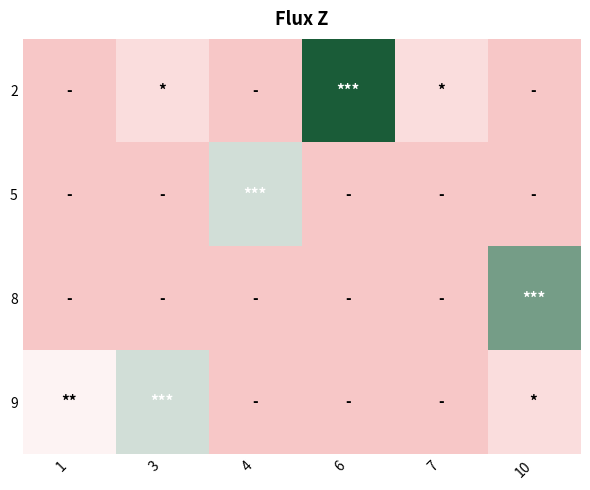

What is the greatest value displayed?

5